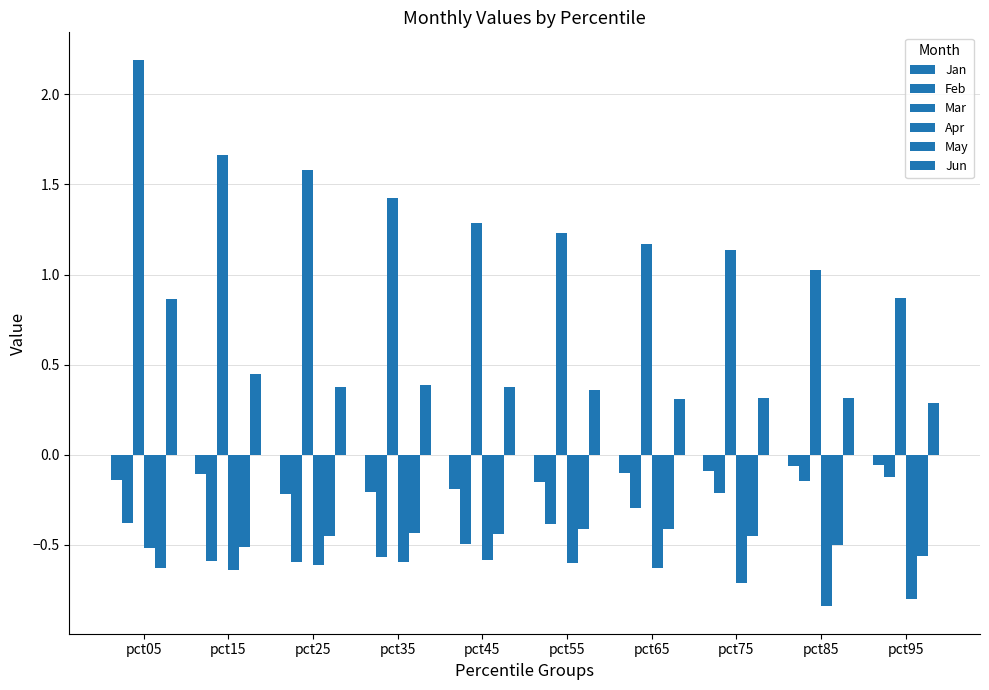

Count the number of categories in the chart.

10